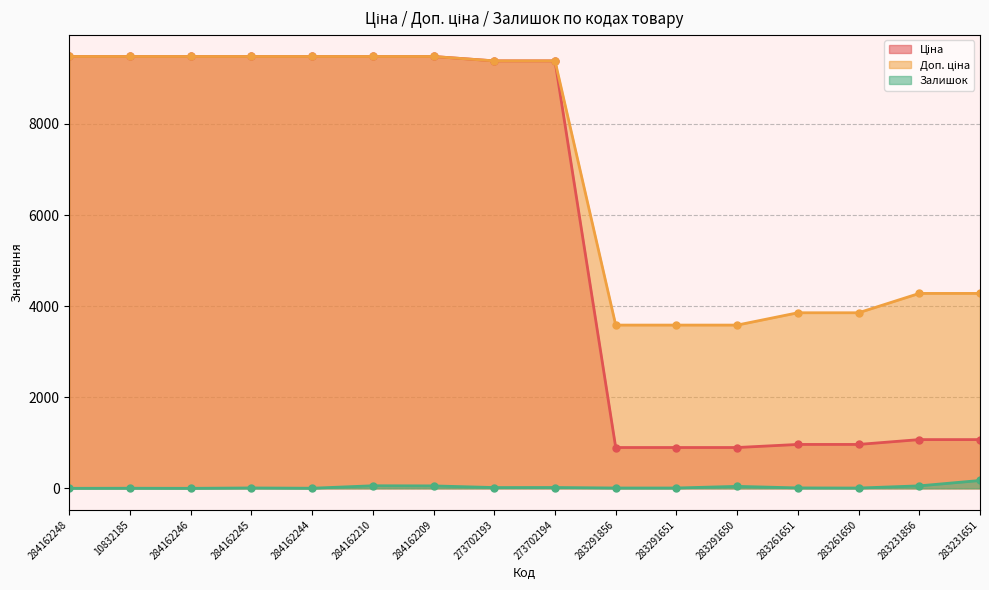

The Ціна series shows 16546.1 at 284162248. True or false?

False